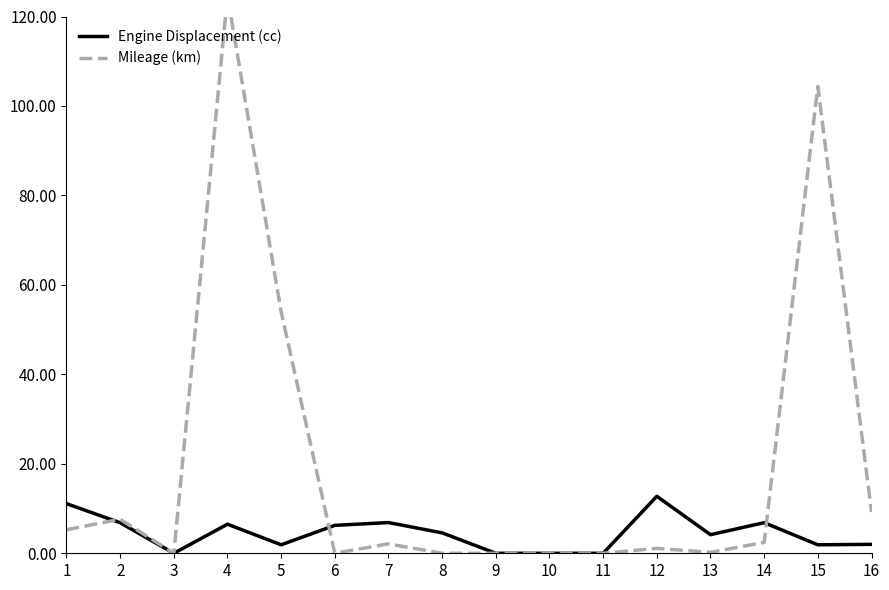

Which series has the largest total across all categories?

Mileage (km)